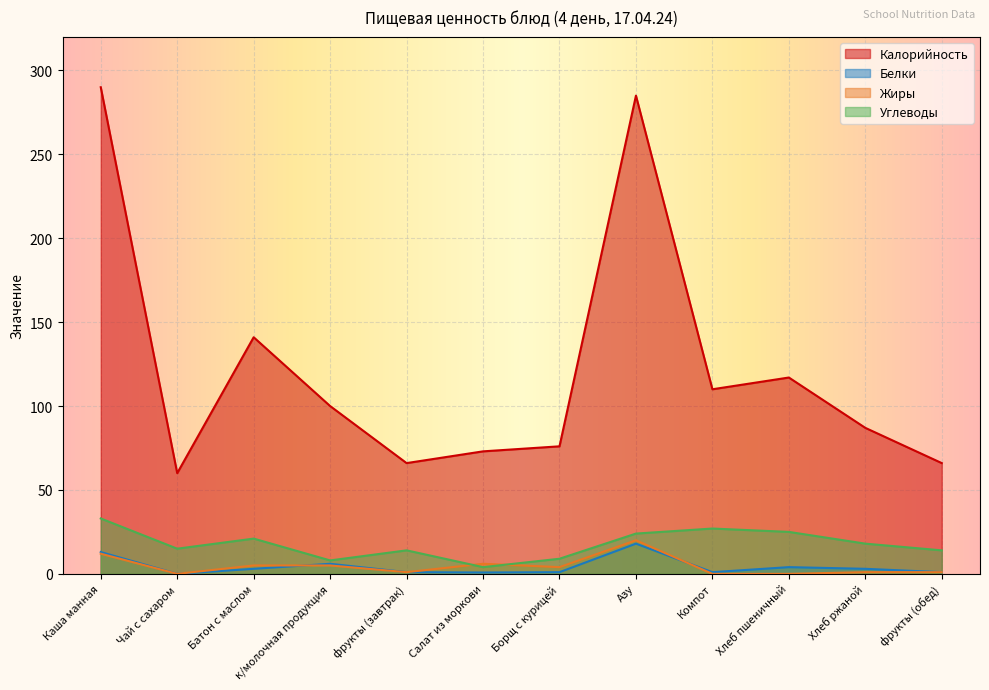

What is the label of the 8th point from the right?

фрукты (завтрак)